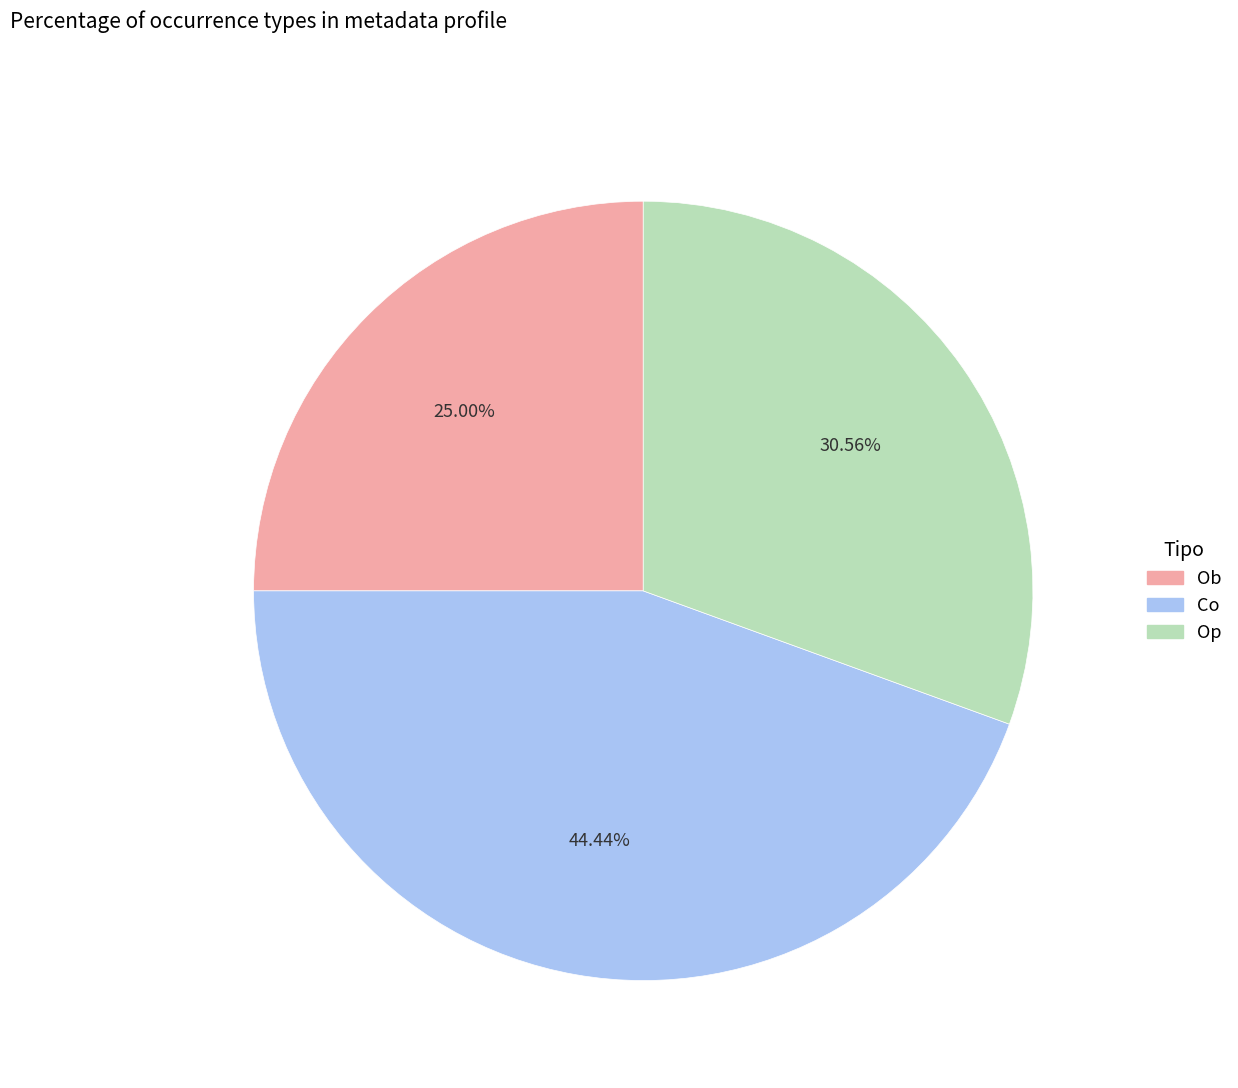

Rank the categories by value from lowest to highest.

Ob, Op, Co